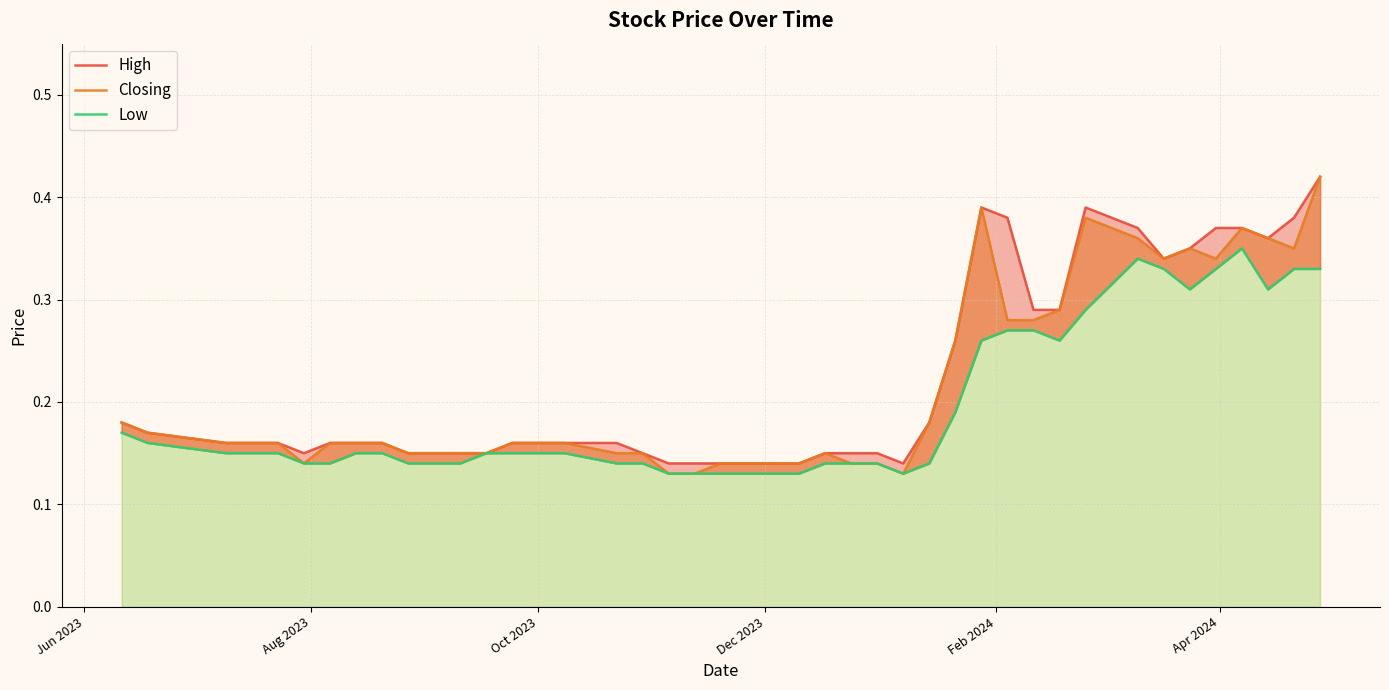

What is the minimum value shown in the chart?

0.1